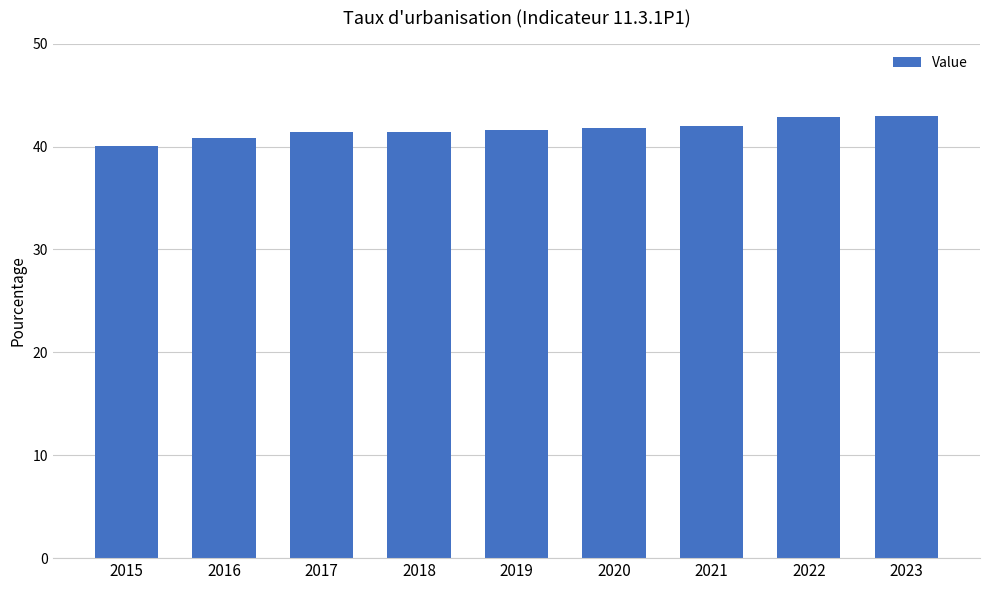

Which has a higher value, 2016 or 2023?

2023